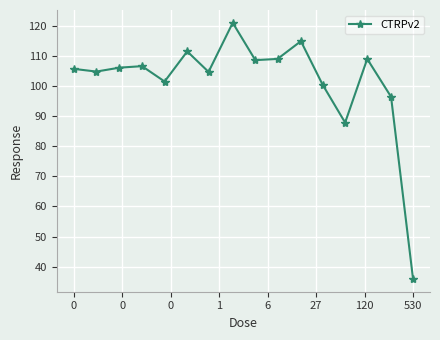

How many points are lower than both their immediate neighbors (excluding endpoints)?

5